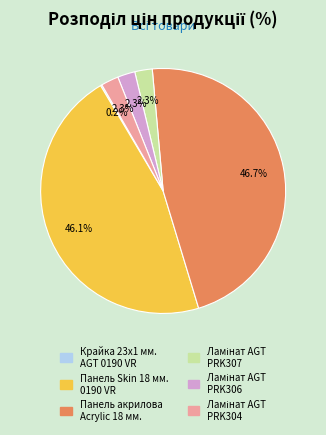

Which slice is the largest?

Панель акрилова Acrylic 18 мм.